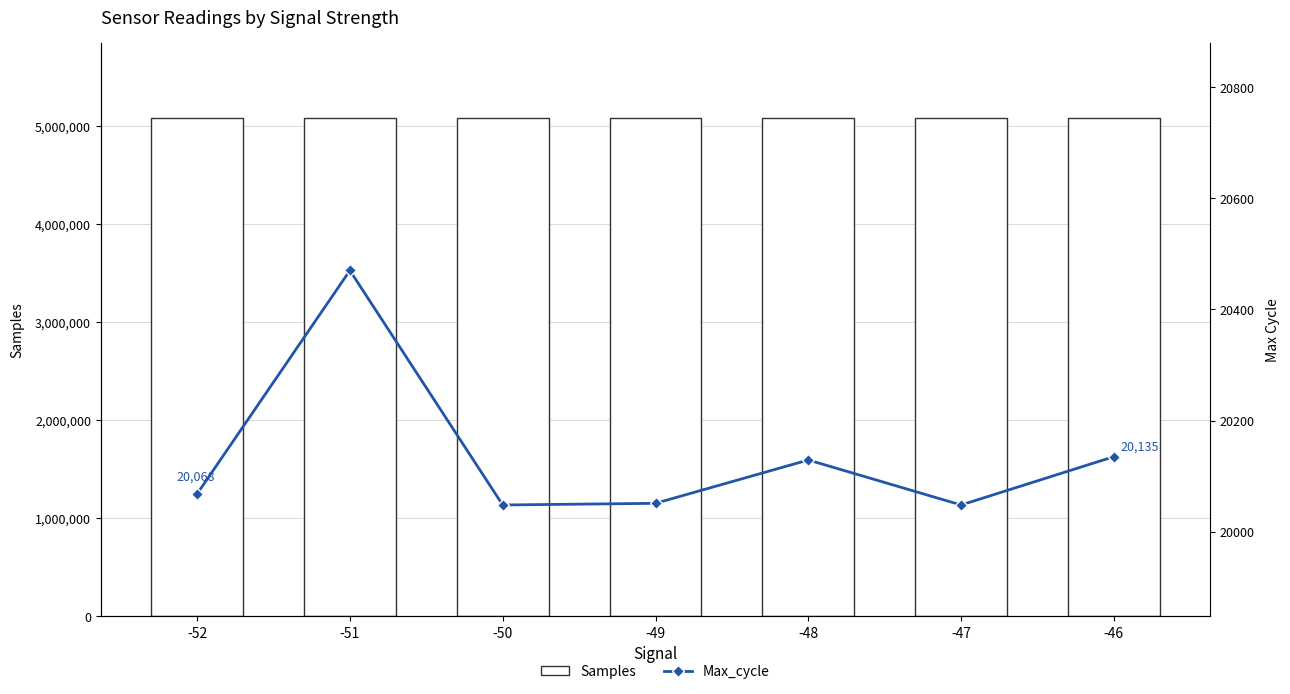

What is the average value of the Max_cycle series?

20136